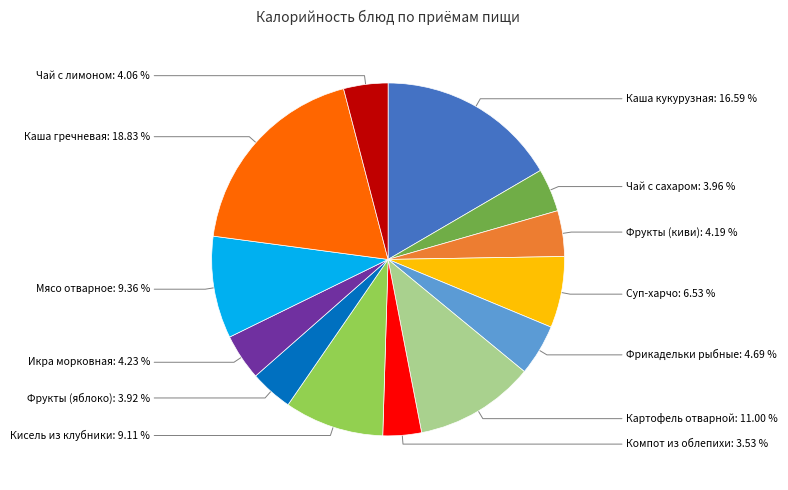

Is there a majority slice in this chart?

No